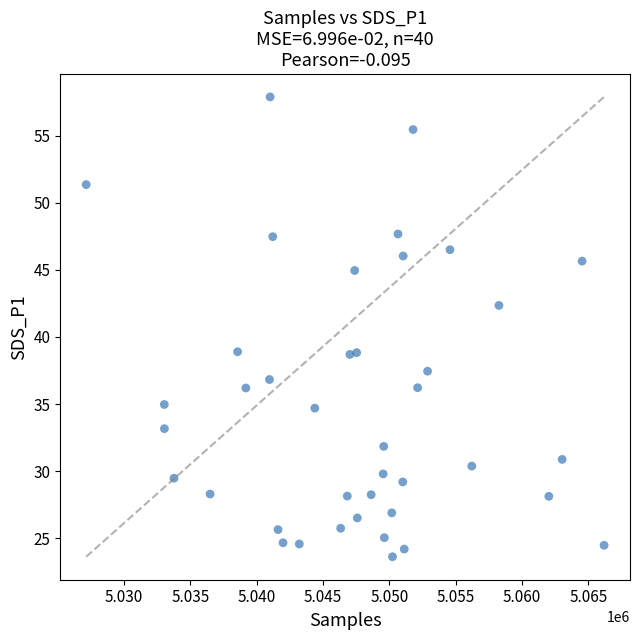

What is the range of X values (max minus min)?

39045.0